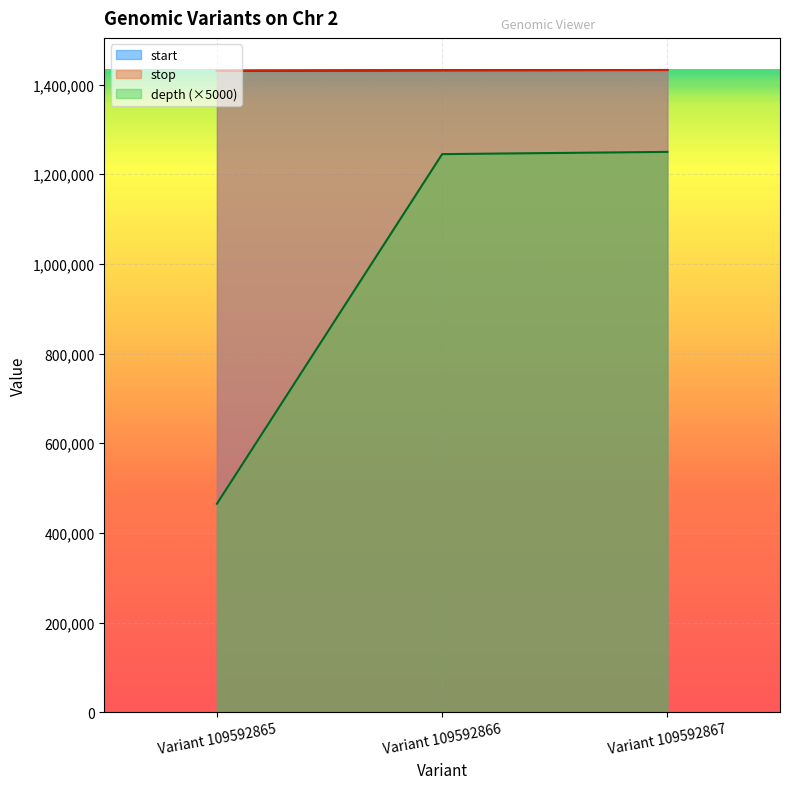

What is the value of the depth point at the 1st from the left?

465000